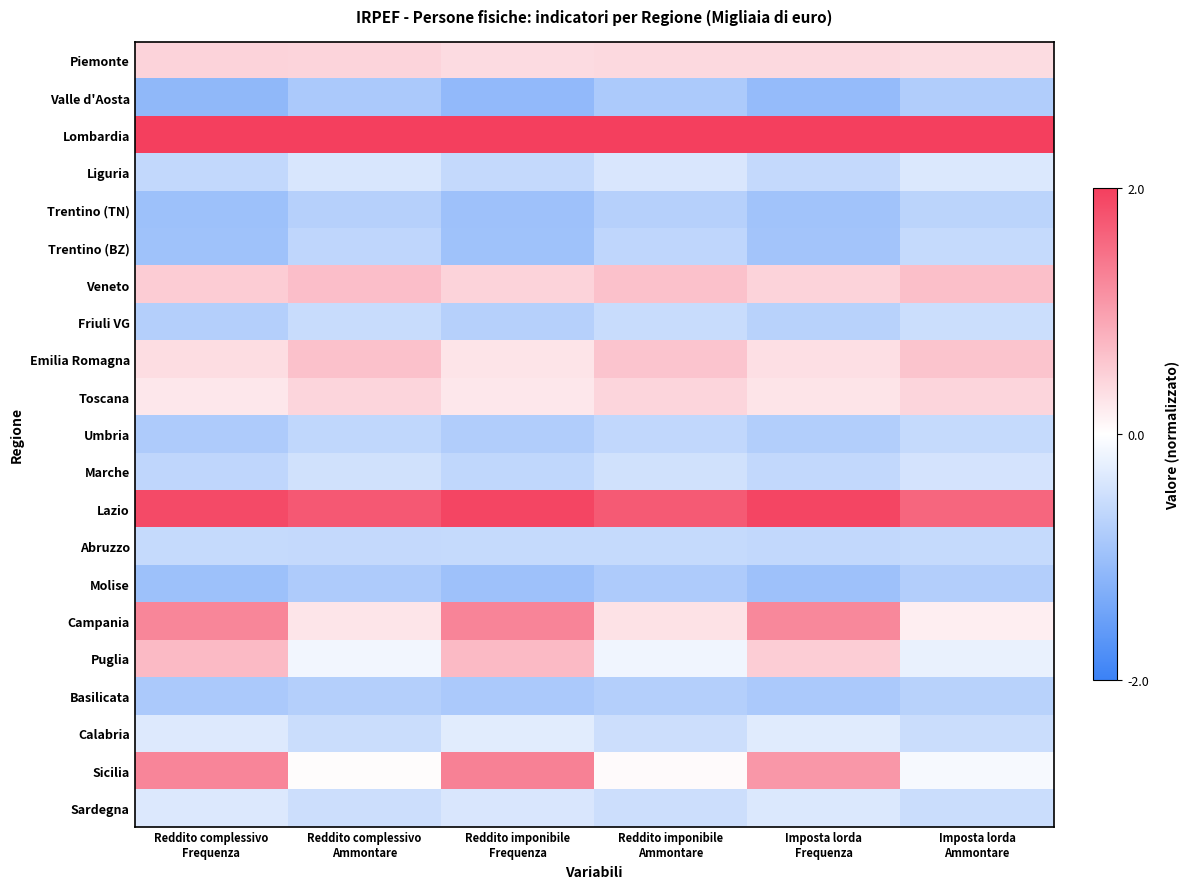

What is the difference between the highest and lowest values at Reddito imponibile
Ammontare?

2.8